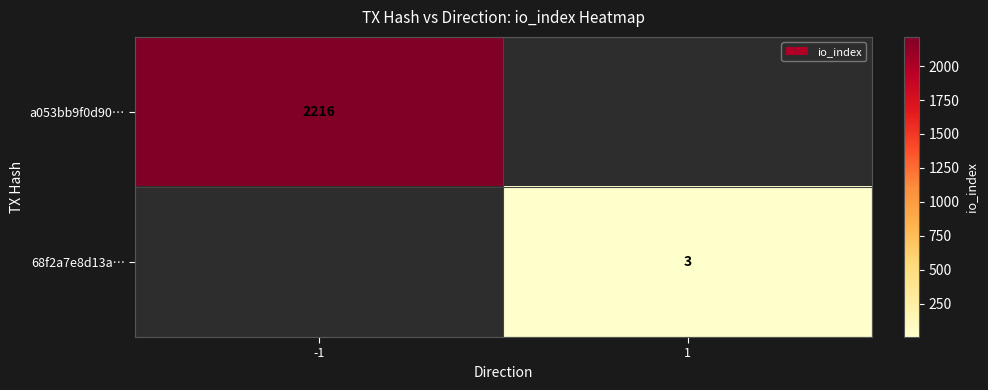

At how many categories does at least one series exceed 465?

1